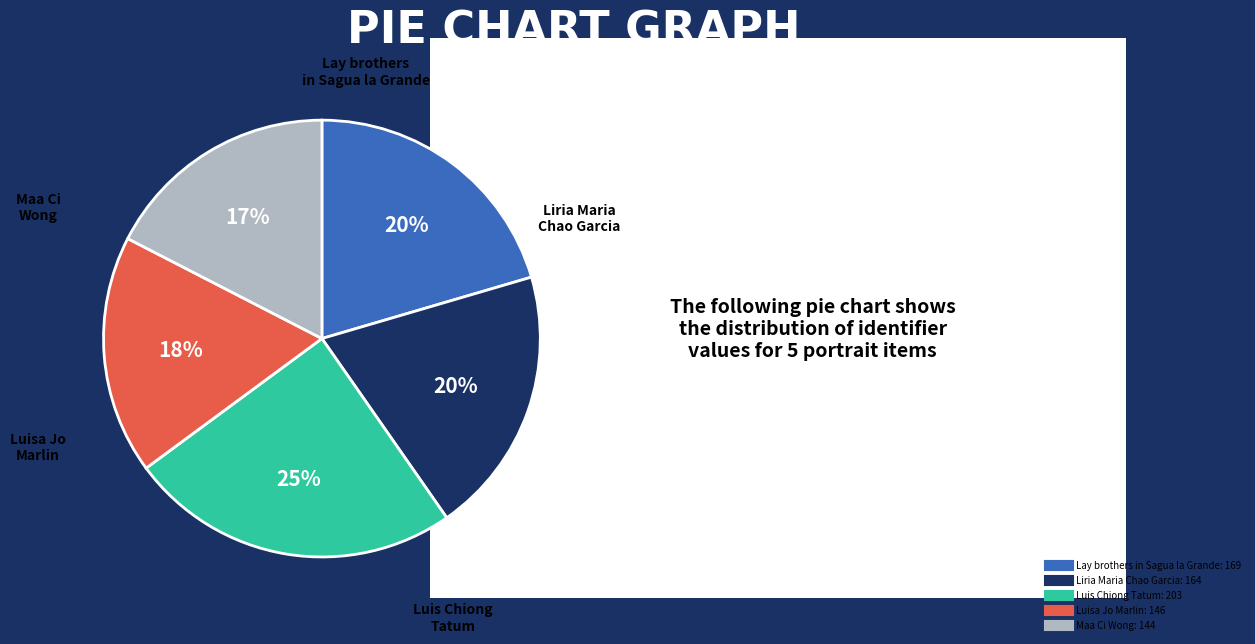

To the nearest percent, what is the average slice percentage?

20%